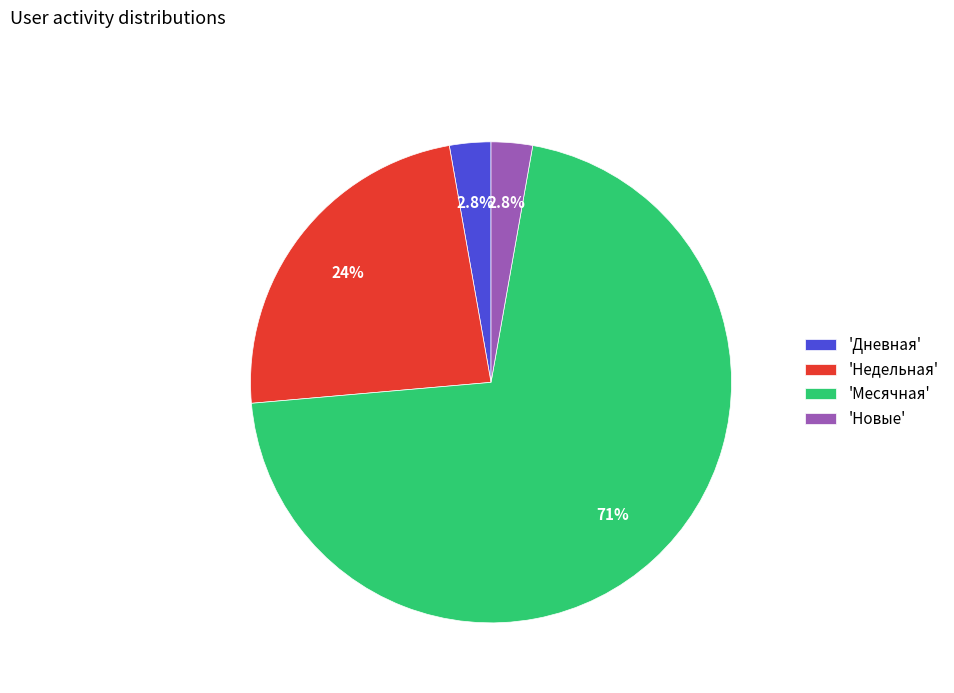

What percentage do 'Дневная' and 'Месячная' together represent?

73.6%